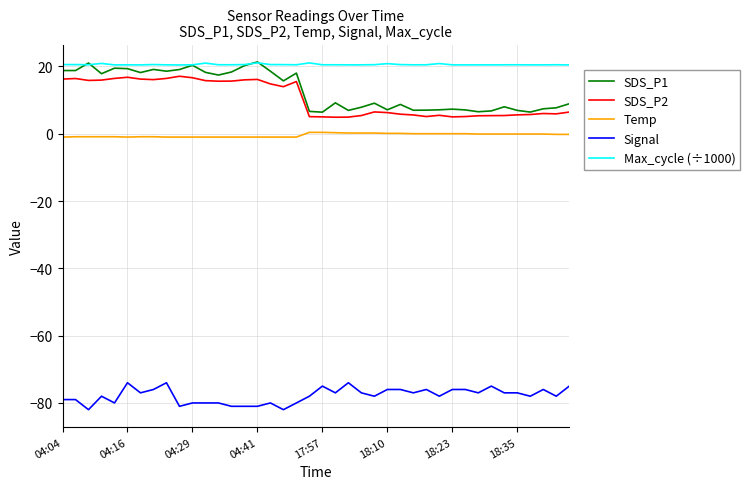

True or false: Max_cycle (÷1000) and Signal intersect in this chart.

False